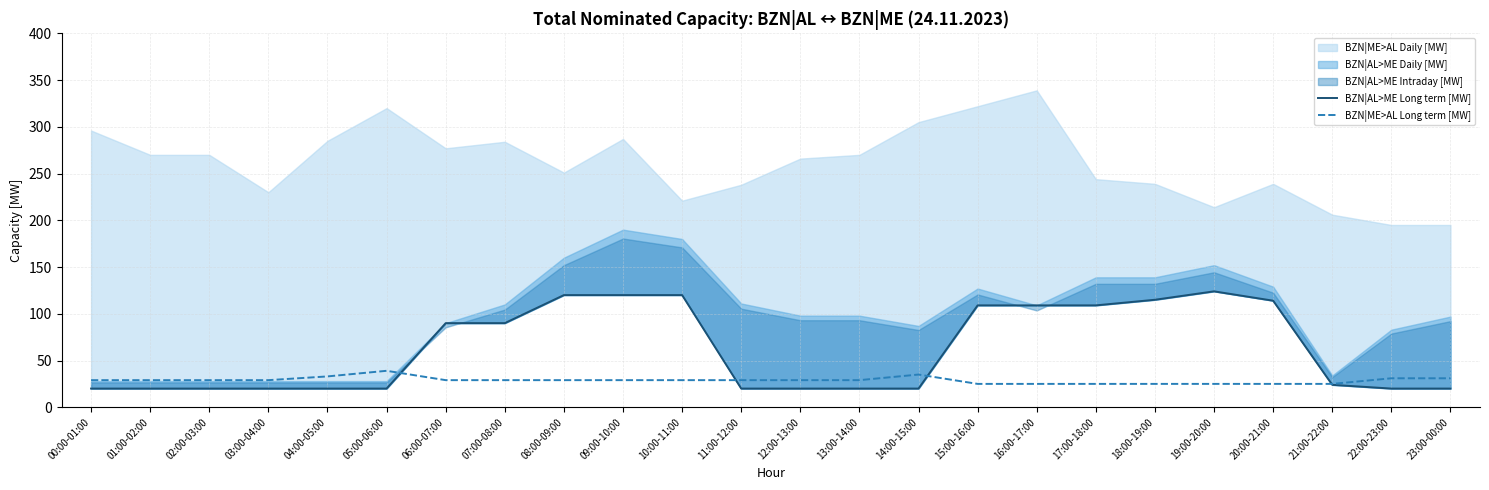

The BZN|ME>AL Long term [MW] series shows 29 at 09:00-10:00. True or false?

True